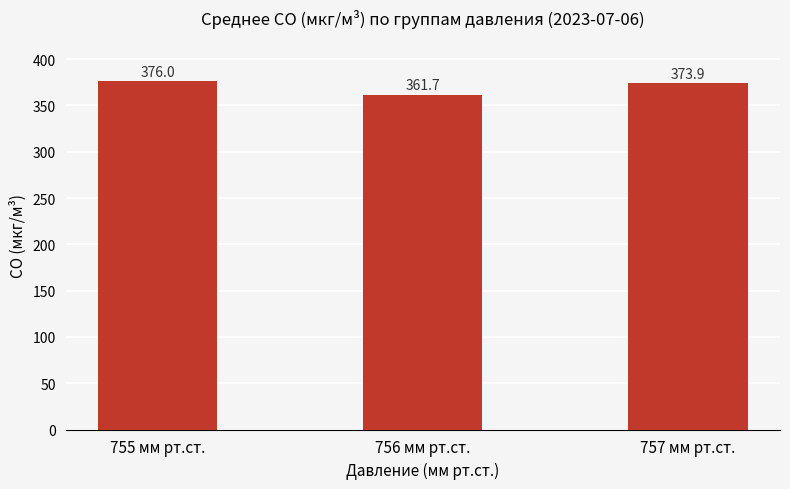

What is the label of the 1st bar from the right?

757 мм рт.ст.